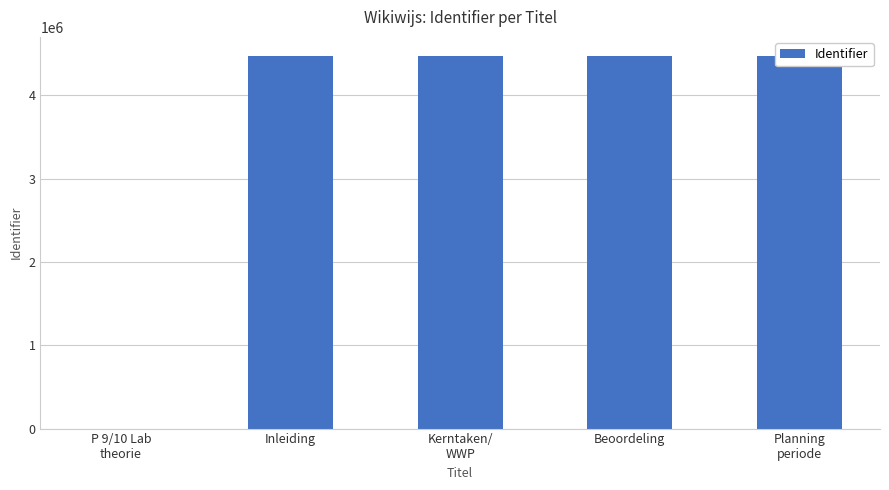

What is the ratio of the value at Inleiding to the value at Beoordeling?

1.0